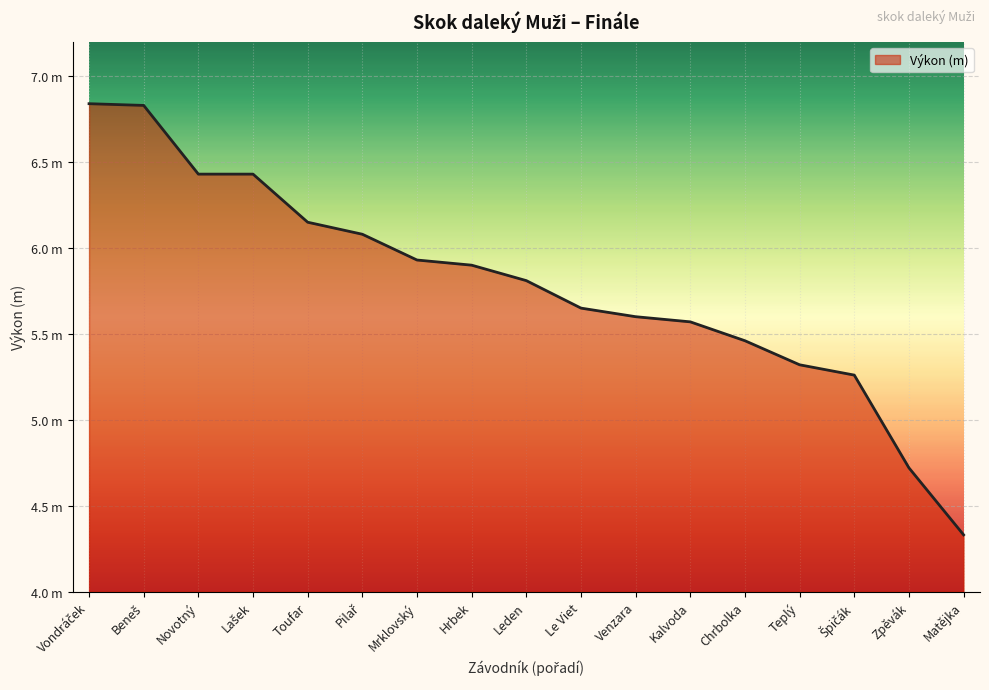

Does the chart have visible grid lines?

Yes